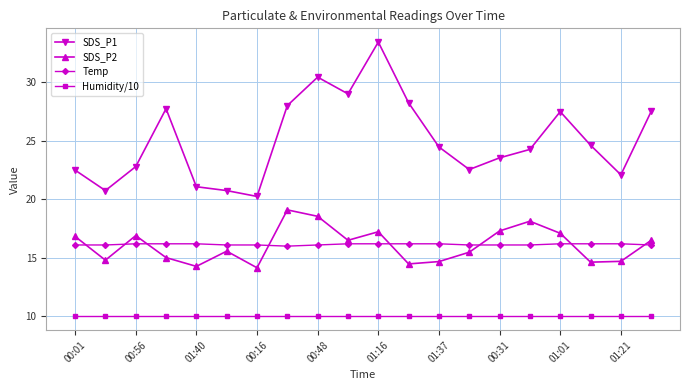

Which series has the widest spread of values?

SDS_P1